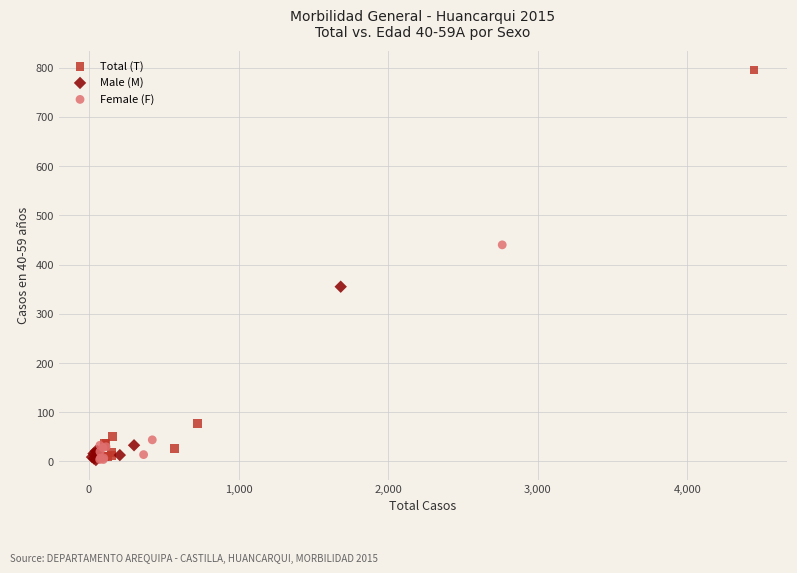

Which series has the largest Y range (max minus min)?

Total (T)